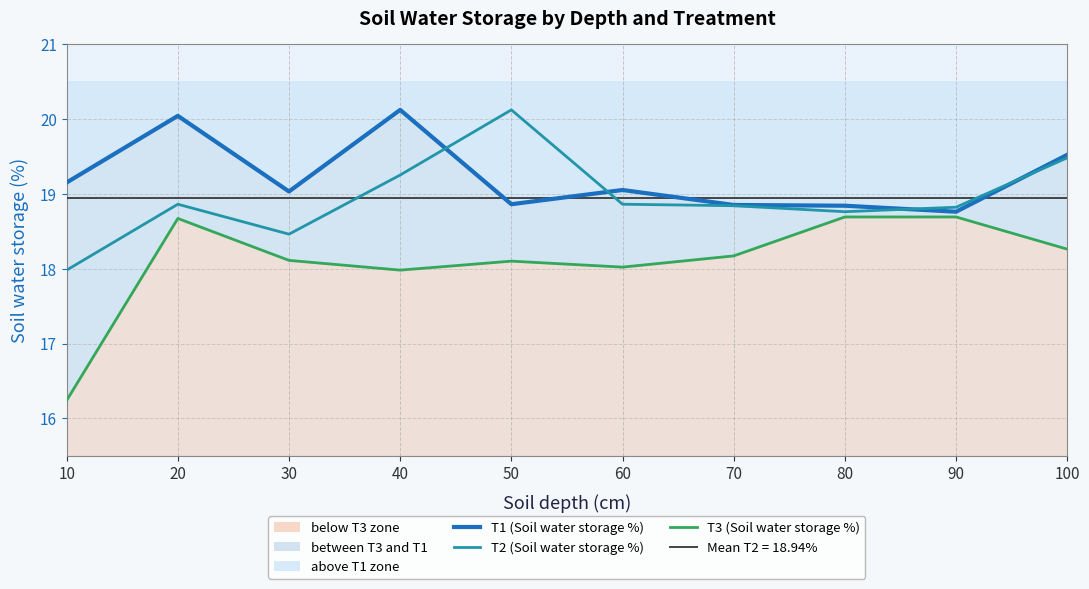

What value does the T3 (Soil water storage %) series have at 80?

18.7